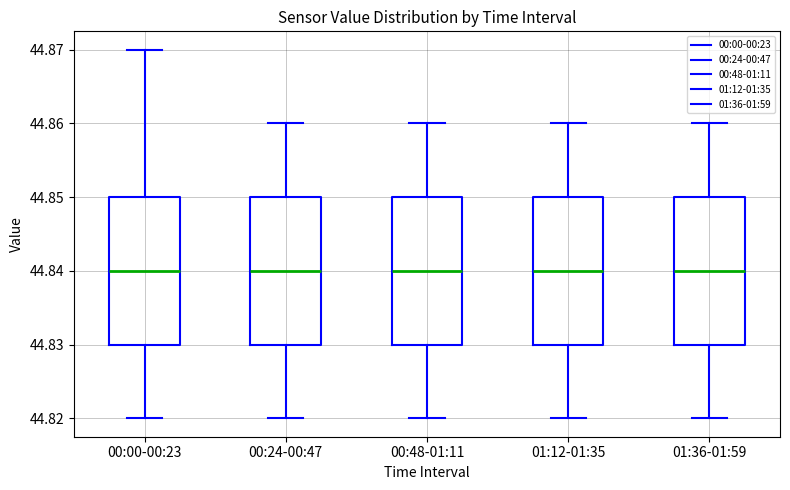

Where does the lower whisker of the box for 01:12-01:35 end on the y-axis? The values are not printed on the chart, so give them approximately, as read against the axis.

44.82